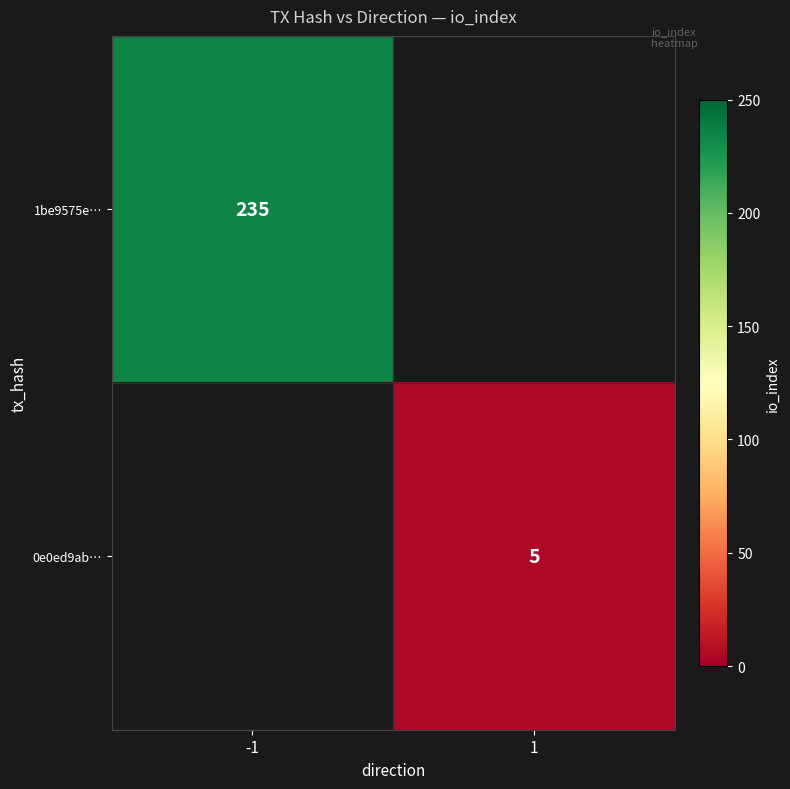

True or false: 1be9575e… has a value of 235 at -1.

True